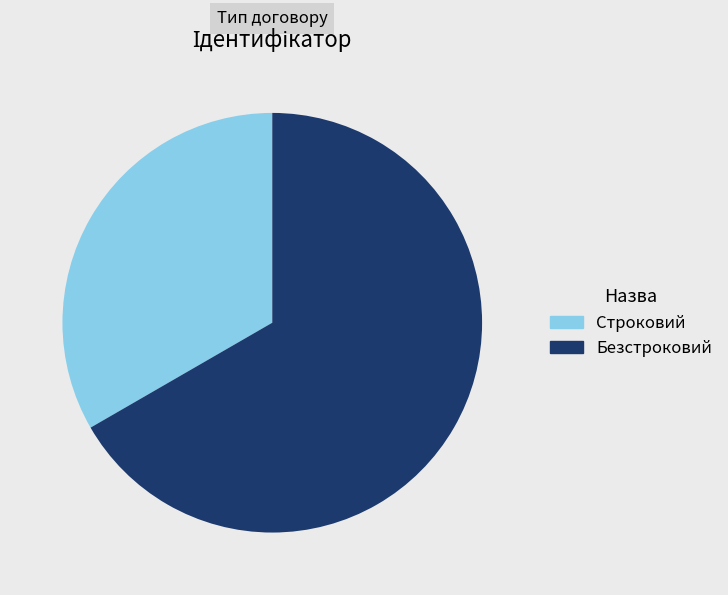

Is it true that Строковий is 20% of the pie?

False